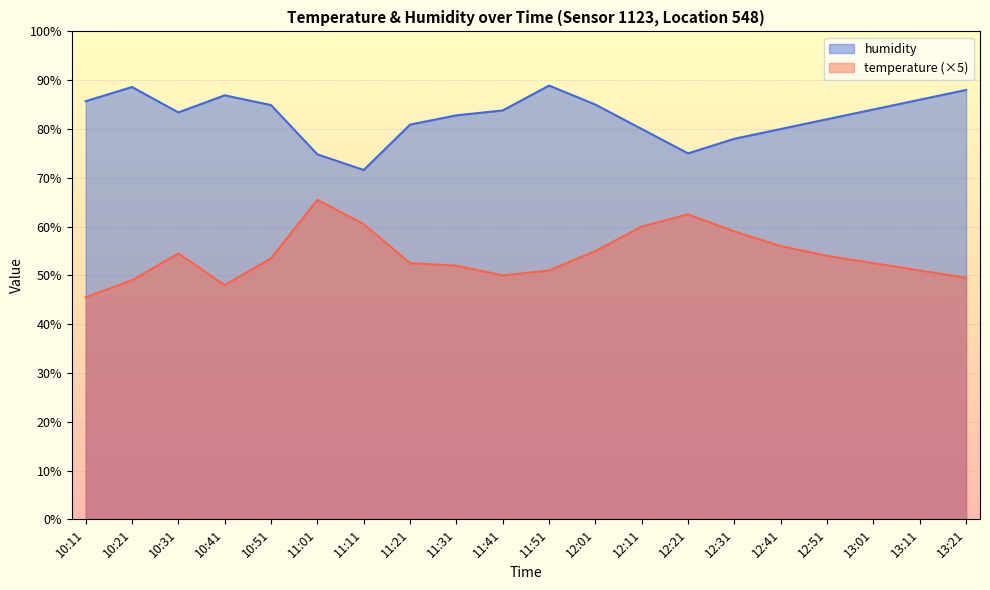

What is the spread (max minus min) of values at 11:41?

33.8